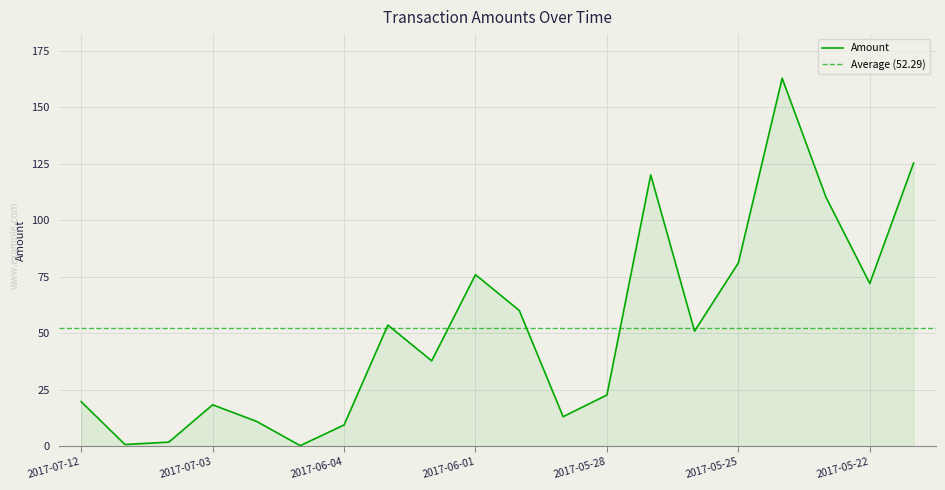

Which has a higher value, 2017-05-27 or 2017-07-05?

2017-05-27